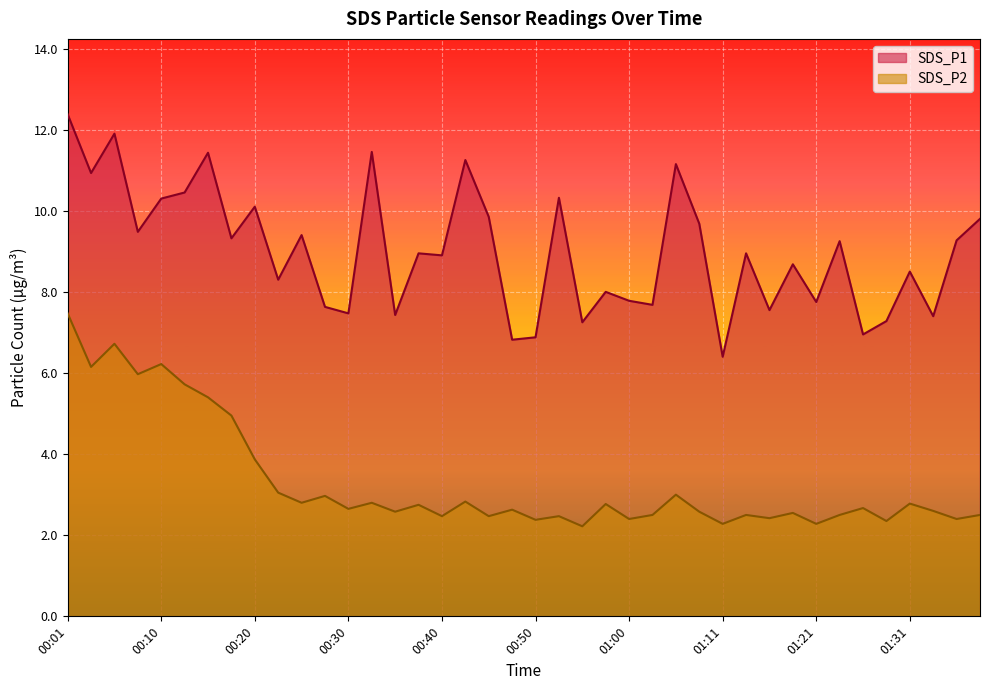

How many lines are shown in the chart?

2